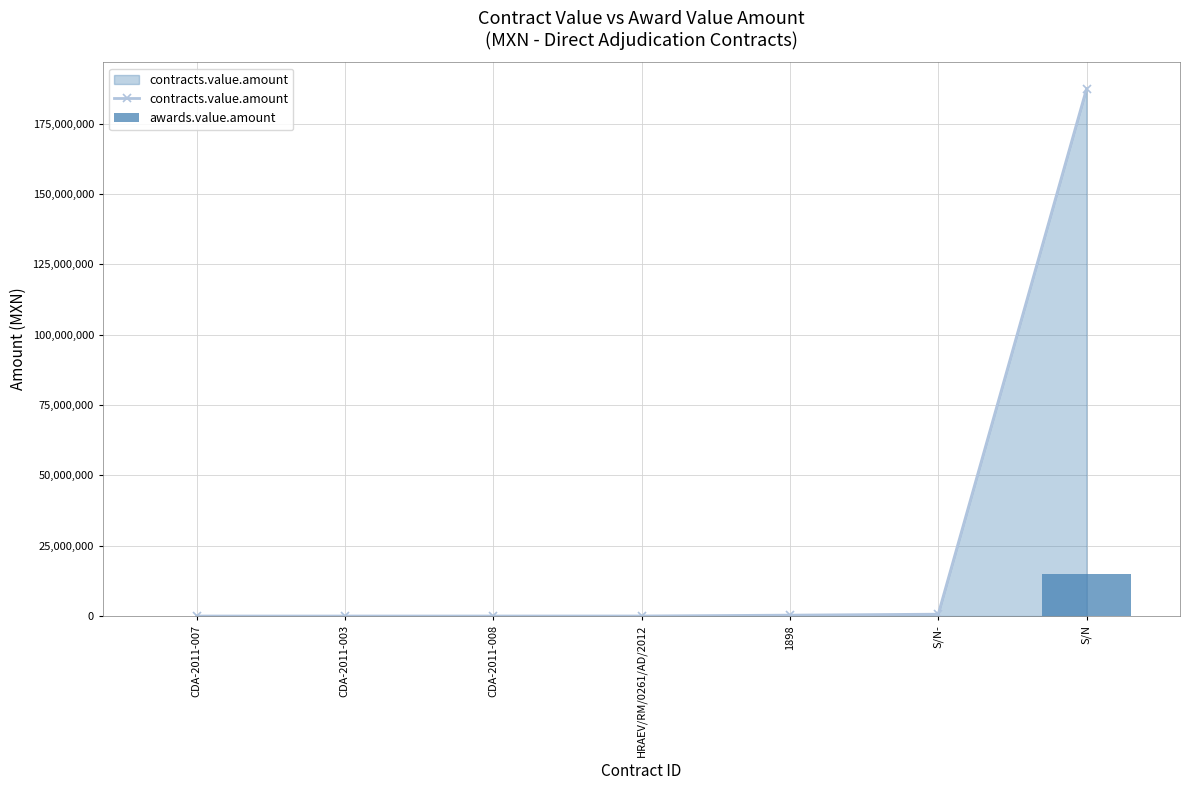

At which category does the chart reach its minimum across all series?

CDA-2011-007